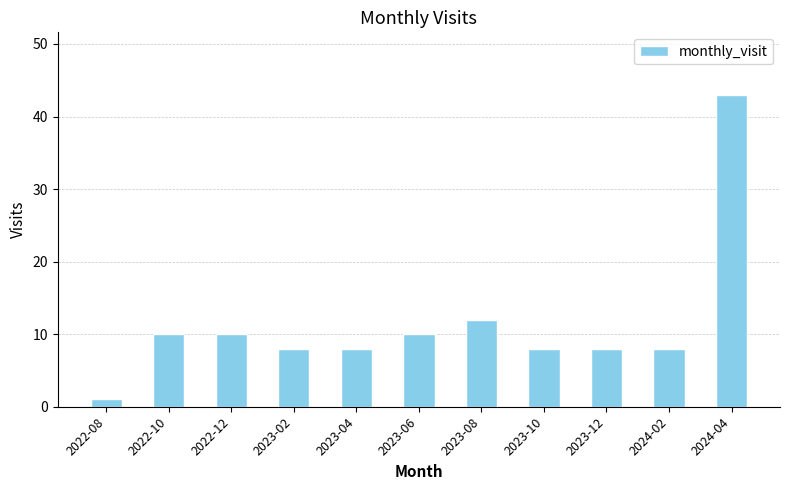

How many bars are there in total?

11